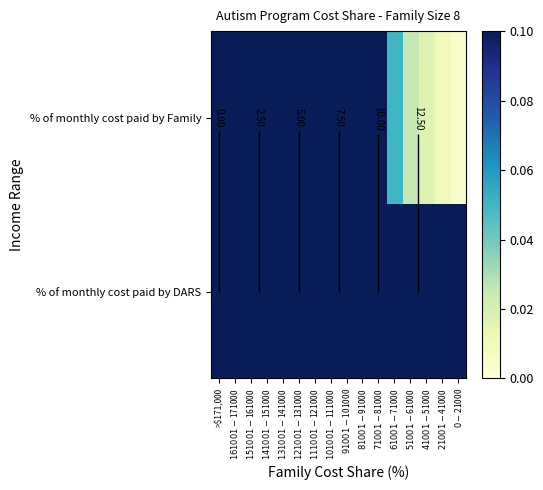

Count the number of data series in this chart.

2